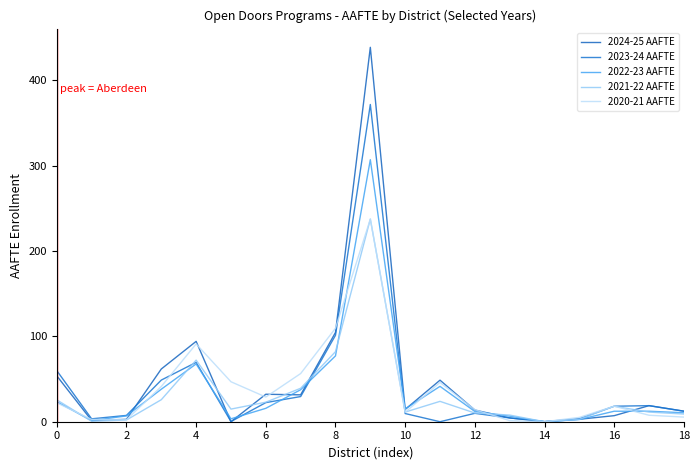

True or false: 2022-23 AAFTE and 2021-22 AAFTE intersect in this chart.

True